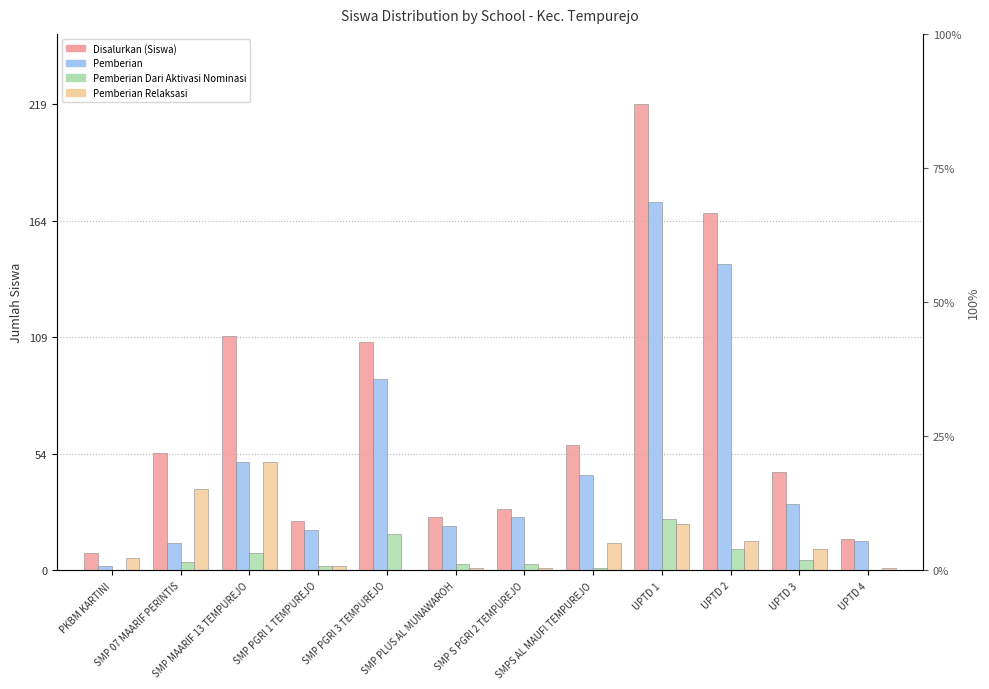

What is the label of the 2nd bar from the right?

UPTD 3